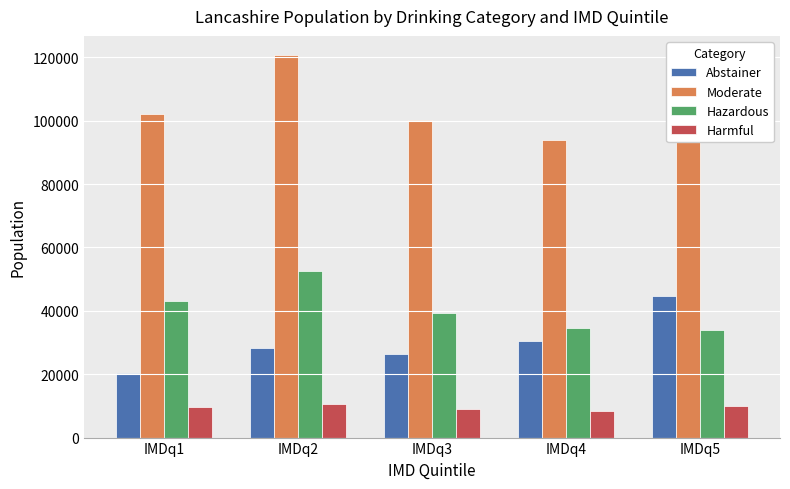

Which series has the largest range (max minus min)?

Moderate